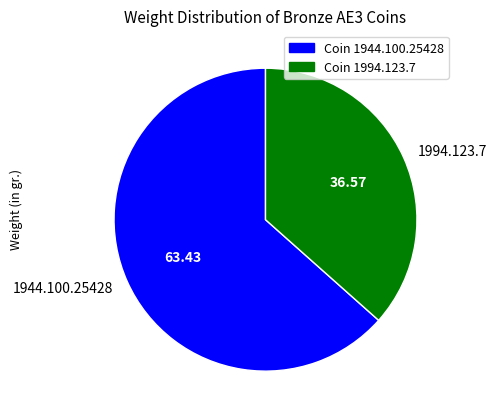

Rank the categories by value from highest to lowest.

1944.100.25428, 1994.123.7